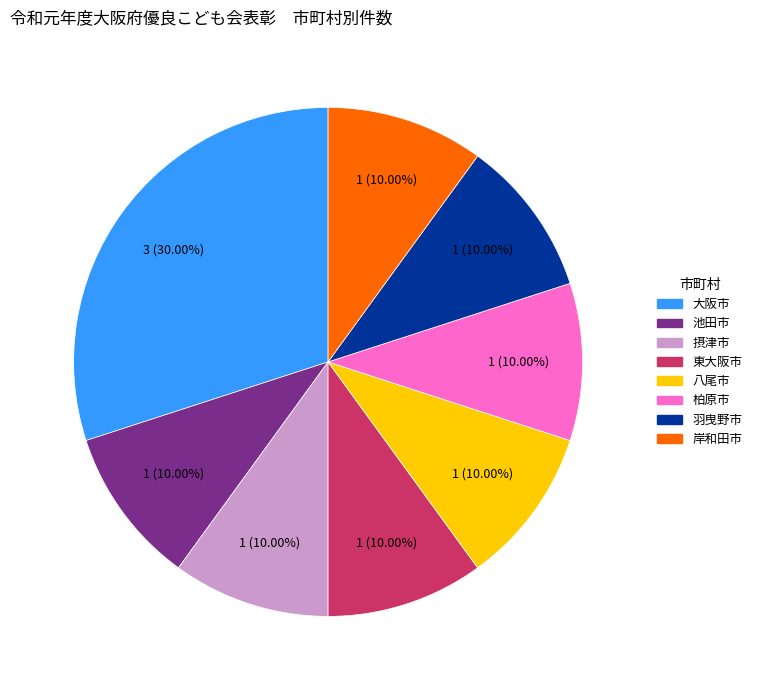

True or false: 羽曳野市 accounts for 10% of the total.

True